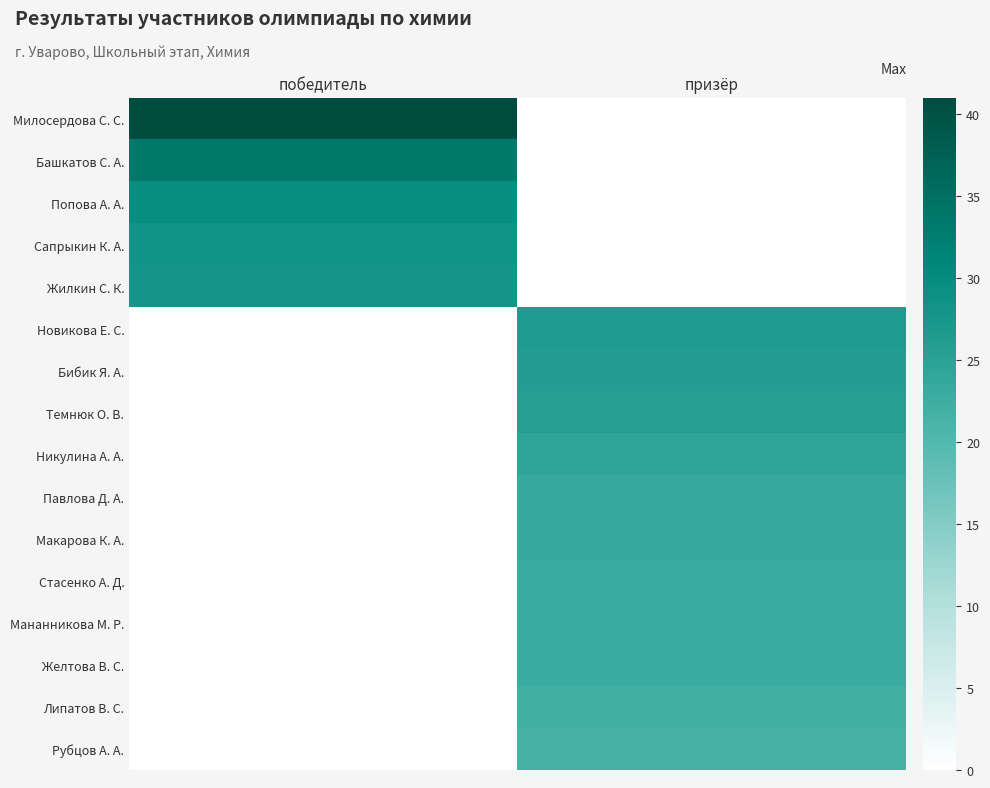

How many distinct data groups are displayed?

16